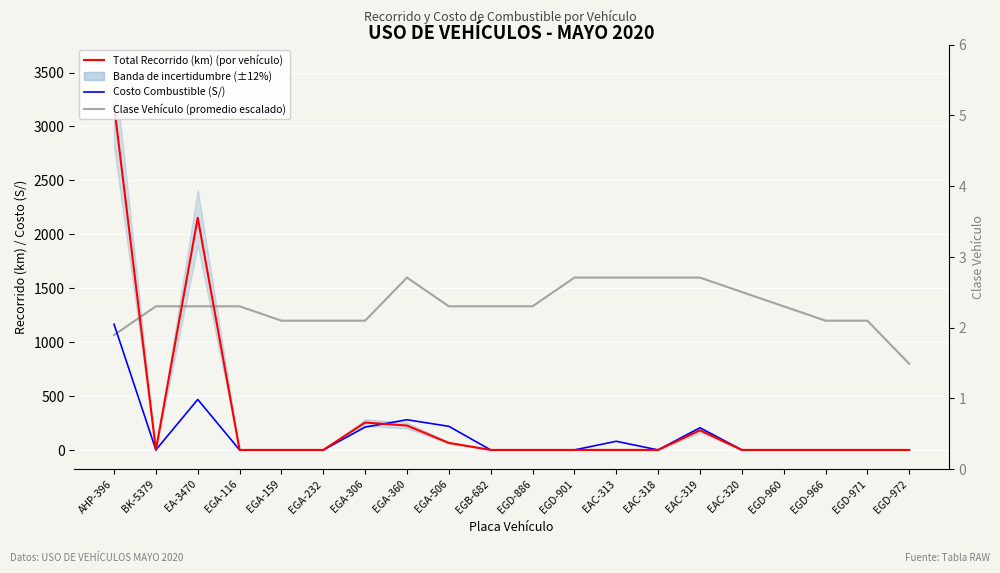

Is it true that Total Recorrido (km) (por vehículo) equals 1607.2 at AHP-396?

False